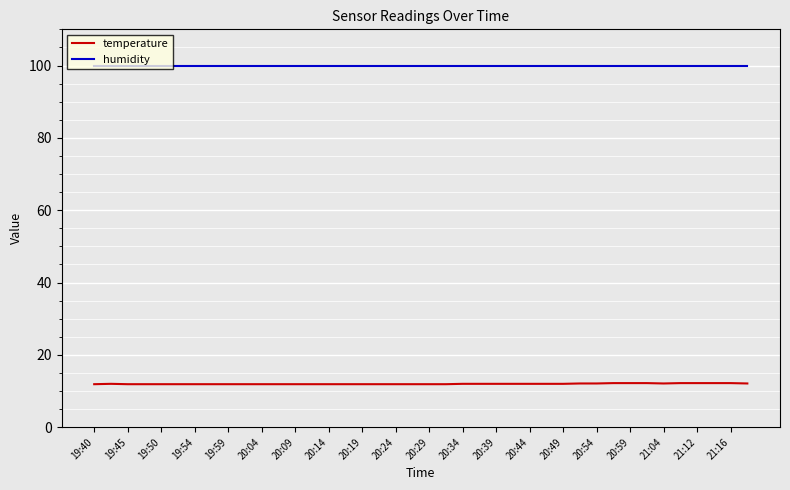

True or false: temperature and humidity cross at least once.

False